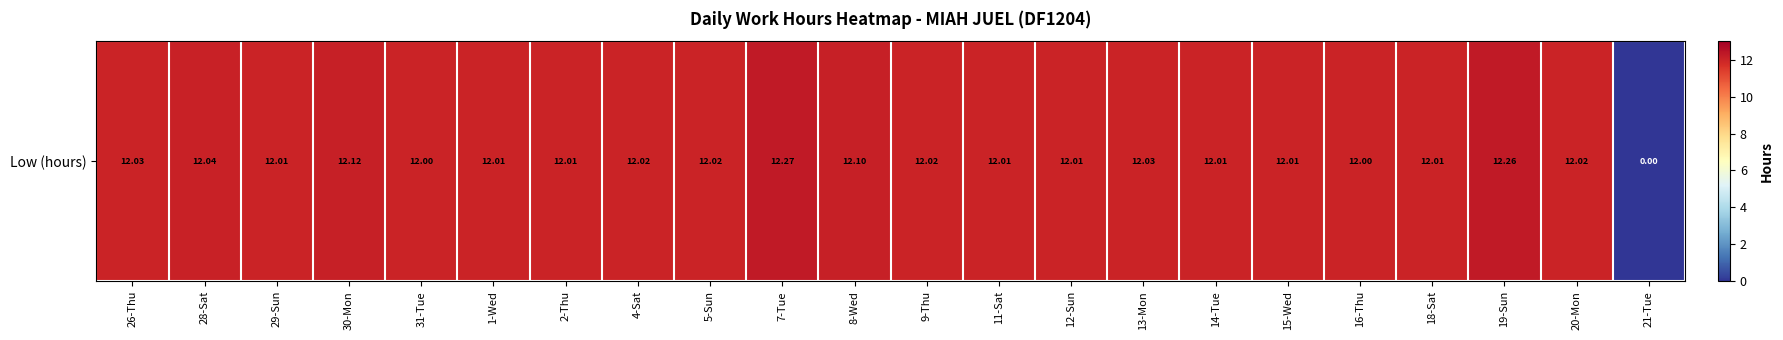

Rank the categories by value from highest to lowest.

7-Tue, 19-Sun, 30-Mon, 8-Wed, 28-Sat, 26-Thu, 13-Mon, 4-Sat, 5-Sun, 9-Thu, 20-Mon, 29-Sun, 1-Wed, 2-Thu, 11-Sat, 12-Sun, 14-Tue, 15-Wed, 18-Sat, 31-Tue, 16-Thu, 21-Tue